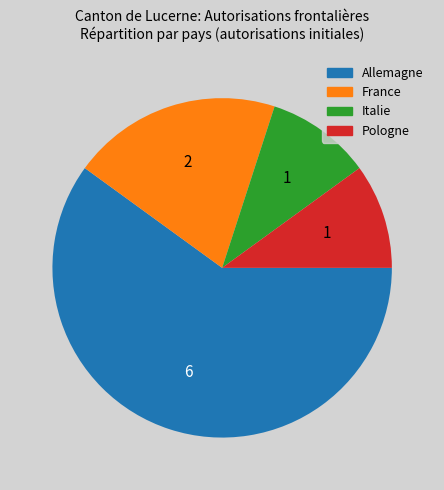

Is it true that France is 20% of the pie?

True